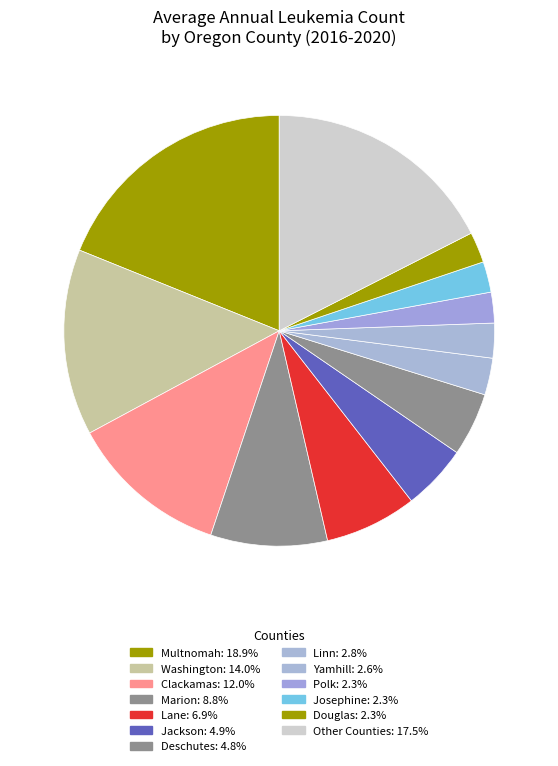

How many segments does this pie chart have?

13